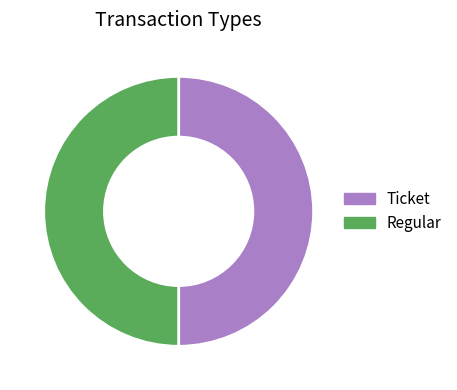

True or false: Regular accounts for 99% of the total.

False